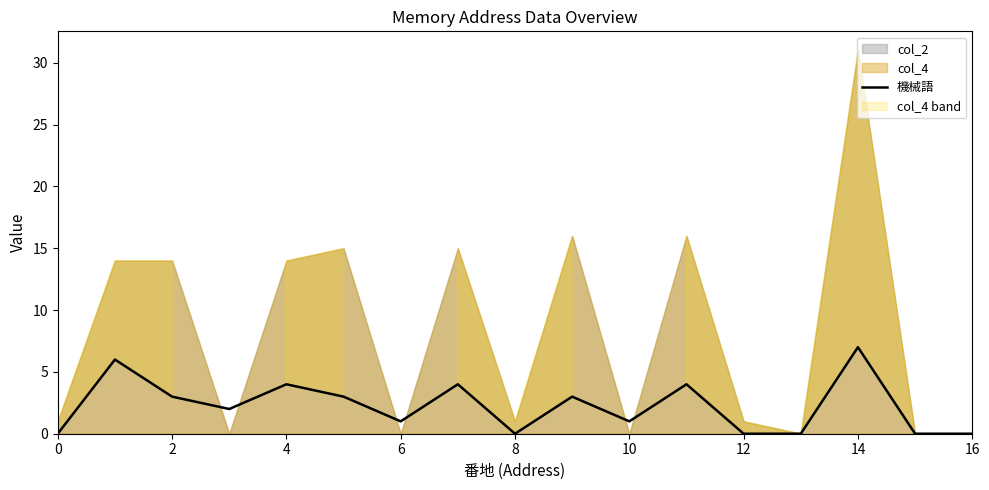

What is the maximum value for 機械語?

7